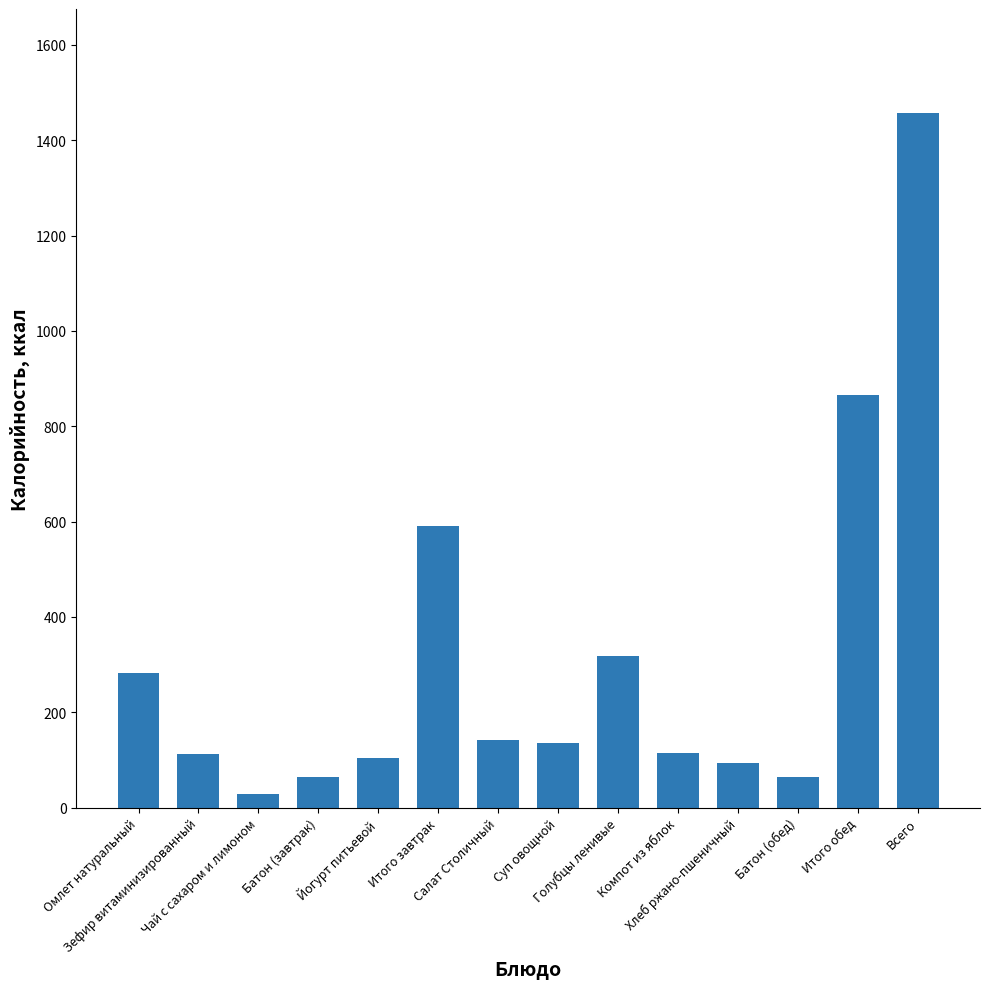

What is the minimum value shown in the chart?

27.9